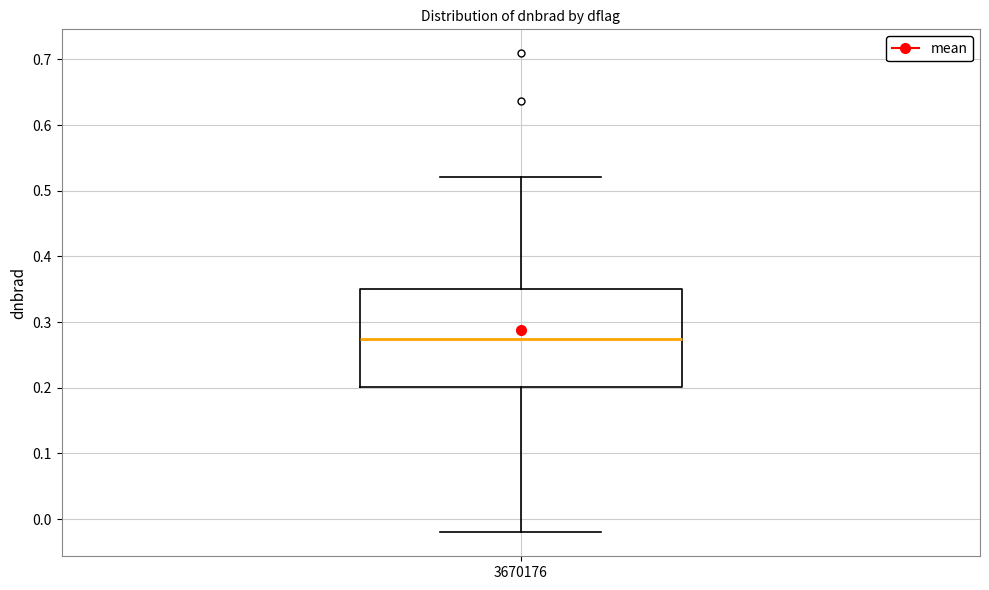

Transcribe this box plot: give where the median line is, the range the box spans, and where the two whiskers end, as read against the y-axis. The values are not printed on the chart, so give them approximately, as read against the axis.

median 0.27, box 0.20 to 0.35, whiskers -0.02 to 0.52